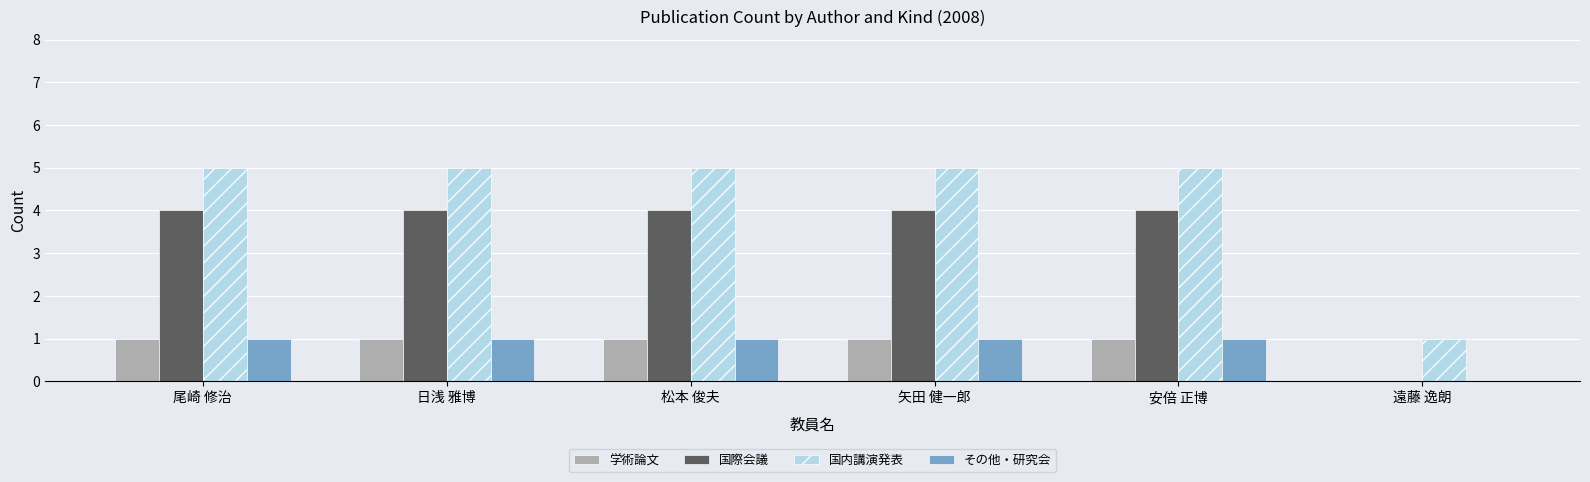

Reading left to right, what are all the values shown in this chart?

学術論文: 尾崎 修治=1	日浅 雅博=1	松本 俊夫=1	矢田 健一郎=1	安倍 正博=1	遠藤 逸朗=0
国際会議: 尾崎 修治=4	日浅 雅博=4	松本 俊夫=4	矢田 健一郎=4	安倍 正博=4	遠藤 逸朗=0
国内講演発表: 尾崎 修治=5	日浅 雅博=5	松本 俊夫=5	矢田 健一郎=5	安倍 正博=5	遠藤 逸朗=1
その他・研究会: 尾崎 修治=1	日浅 雅博=1	松本 俊夫=1	矢田 健一郎=1	安倍 正博=1	遠藤 逸朗=0